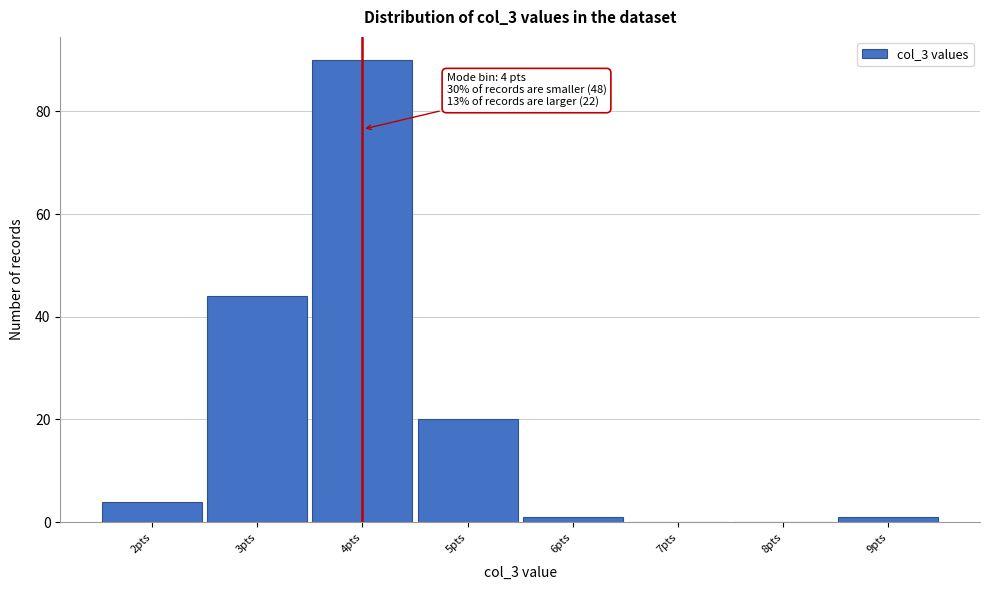

Over which range of the x-axis is the bar tallest?

3.5 to 4.5